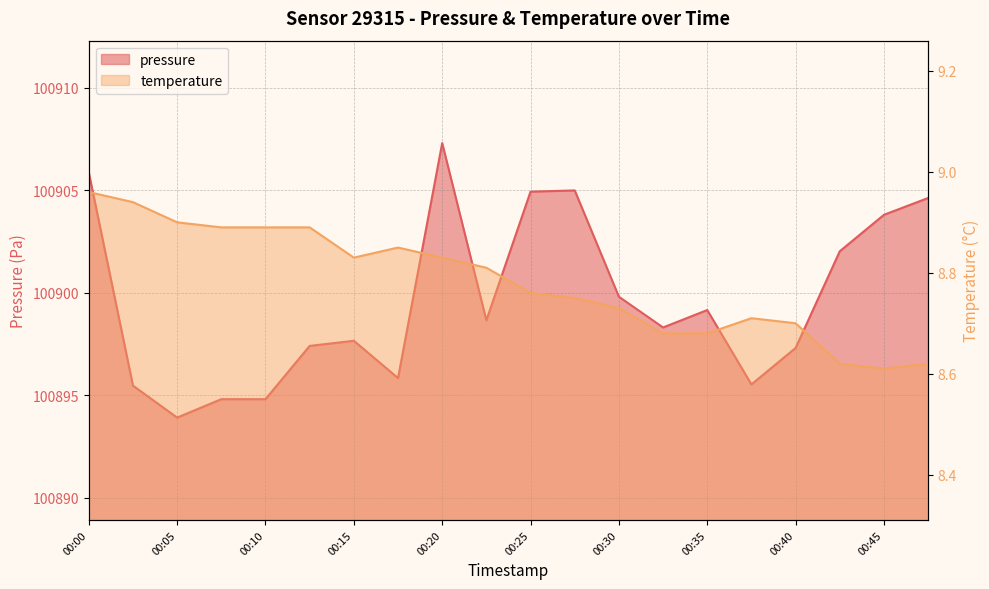

Reading right to left, extract all data points from this chart.

pressure: 00:47=100904.6	00:45=100903.8	00:42=100902.0	00:40=100897.3	00:37=100895.5	00:35=100899.2	00:32=100898.3	00:30=100899.8	00:27=100905.0	00:25=100904.9	00:22=100898.7	00:20=100907.3	00:17=100895.8	00:15=100897.7	00:12=100897.4	00:10=100894.8	00:07=100894.8	00:05=100893.9	00:02=100895.5	00:00=100905.9
temperature: 00:47=8.6	00:45=8.6	00:42=8.6	00:40=8.7	00:37=8.7	00:35=8.7	00:32=8.7	00:30=8.7	00:27=8.8	00:25=8.8	00:22=8.8	00:20=8.8	00:17=8.8	00:15=8.8	00:12=8.9	00:10=8.9	00:07=8.9	00:05=8.9	00:02=8.9	00:00=9.0